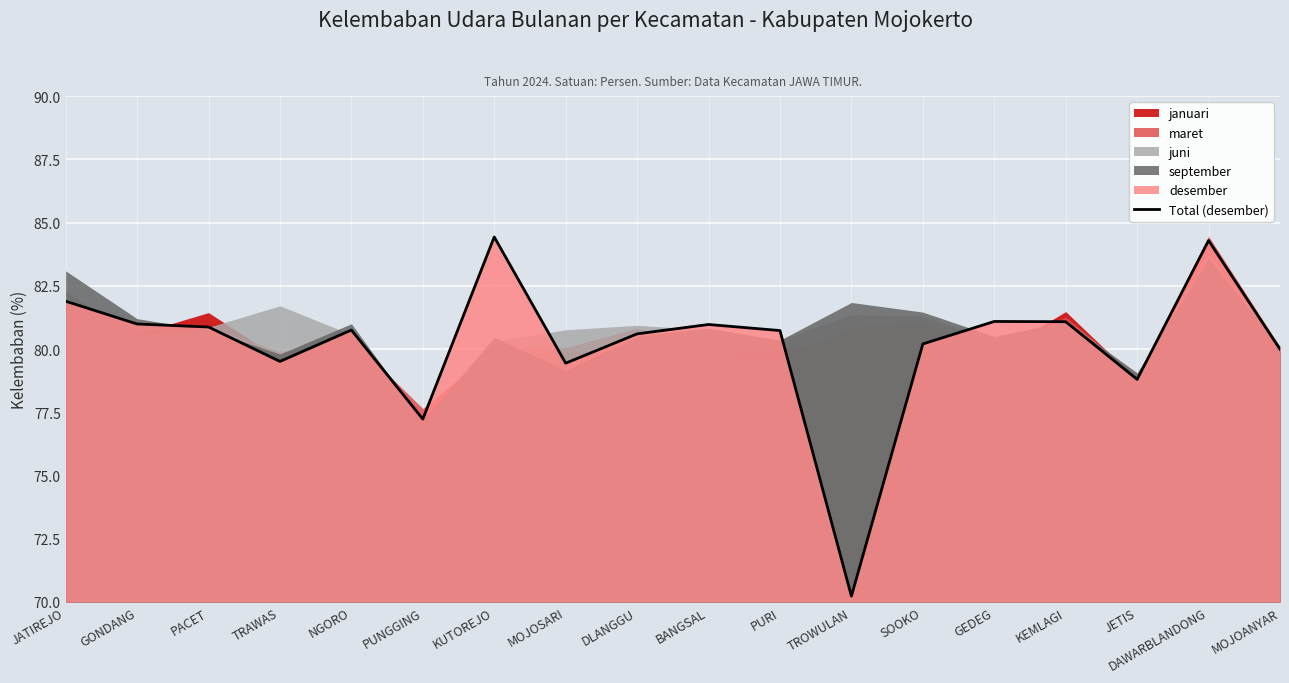

How many interior local peaks (higher than both neighbors) does the data have?

5